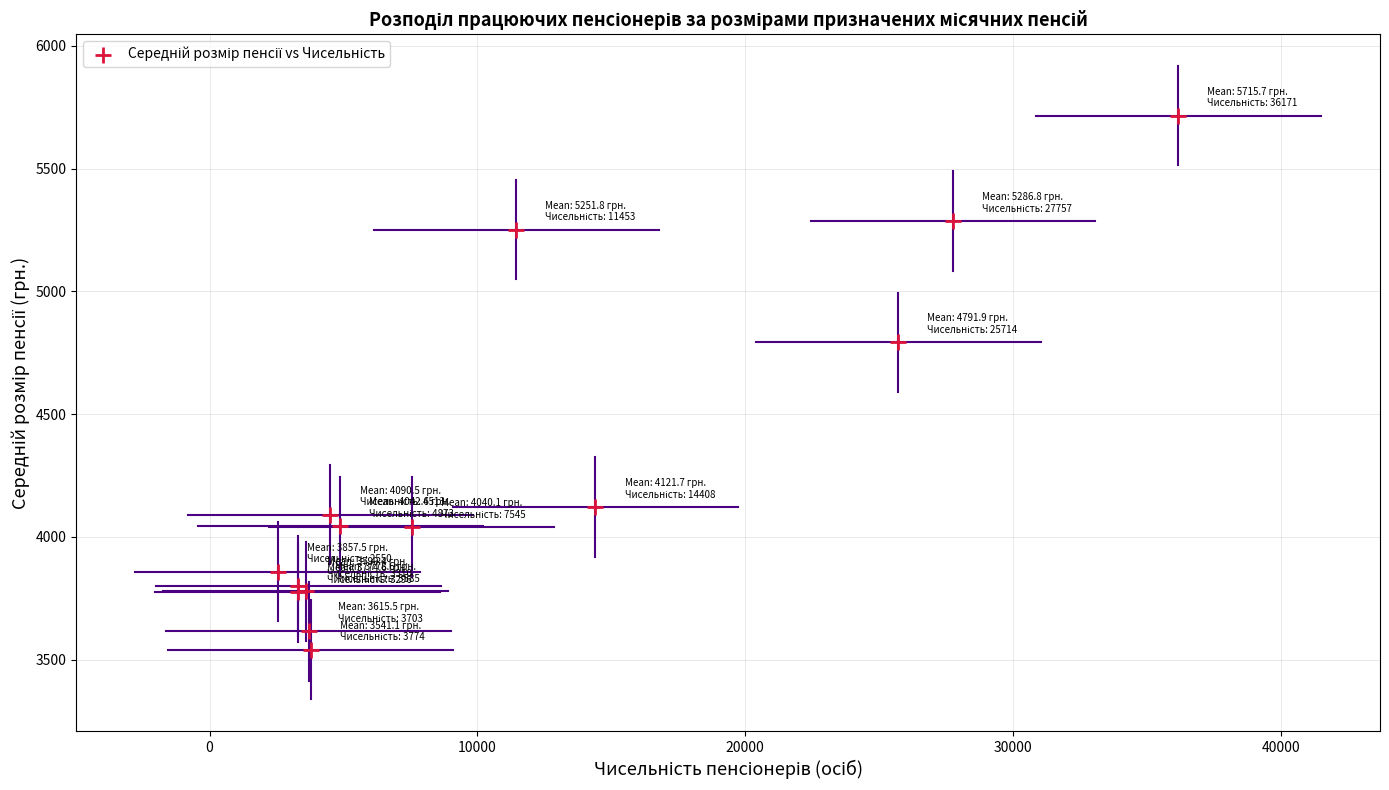

What Y value in the scatter plot is closest to 4628?

4791.9